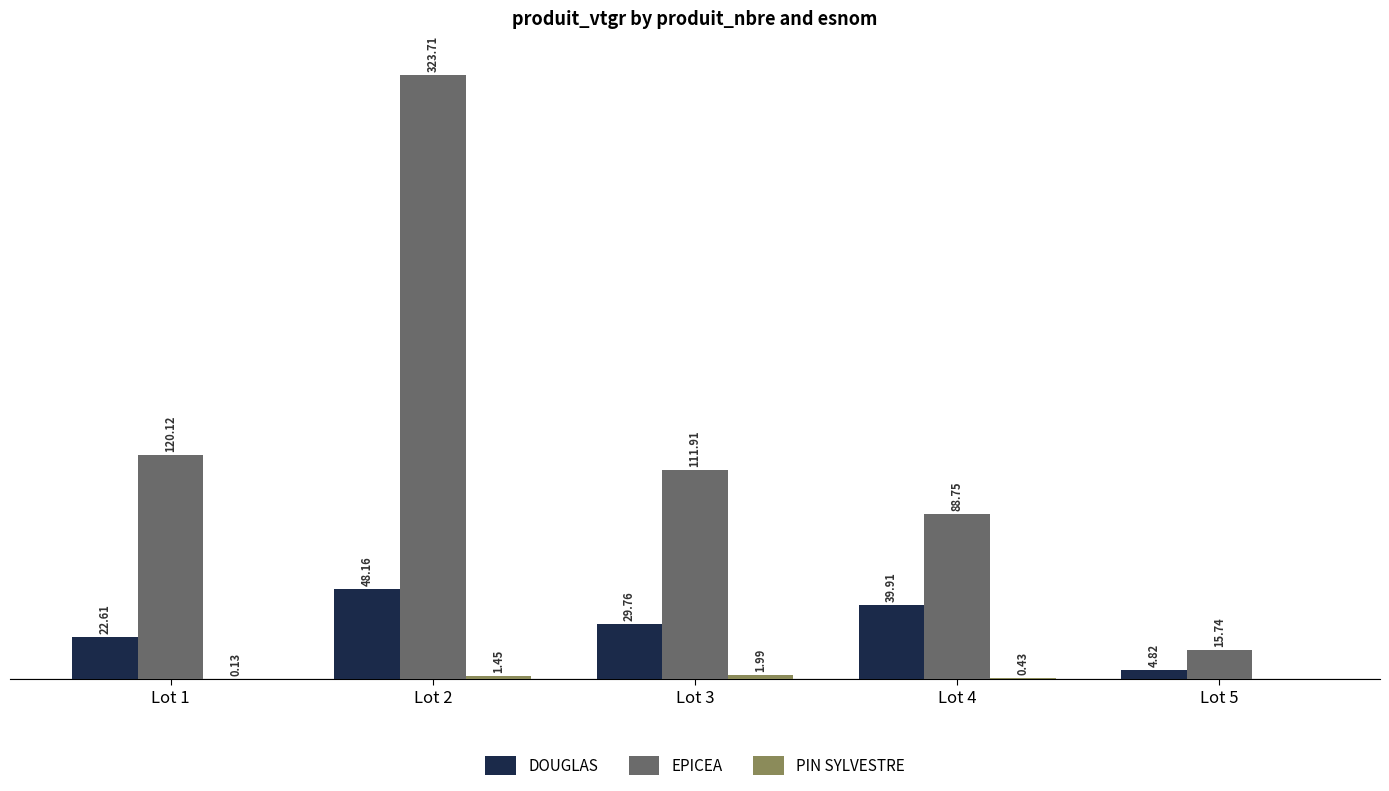

Which series has the largest total across all categories?

EPICEA